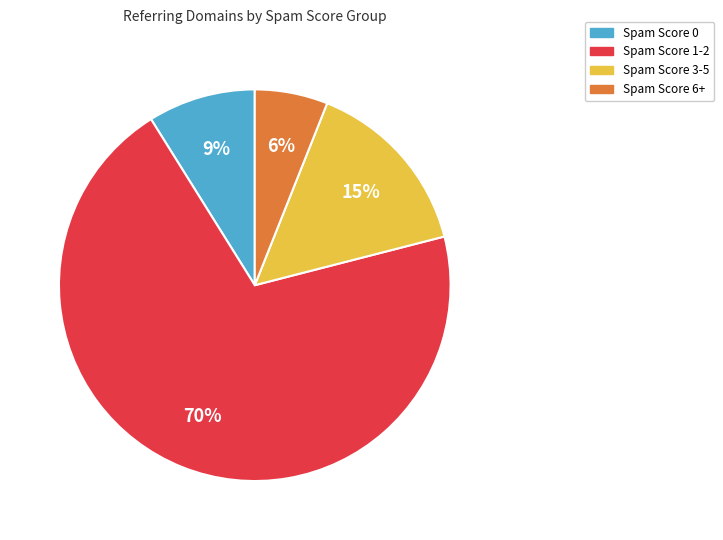

To the nearest percent, what is the difference between the largest and smallest slice percentages?

64%